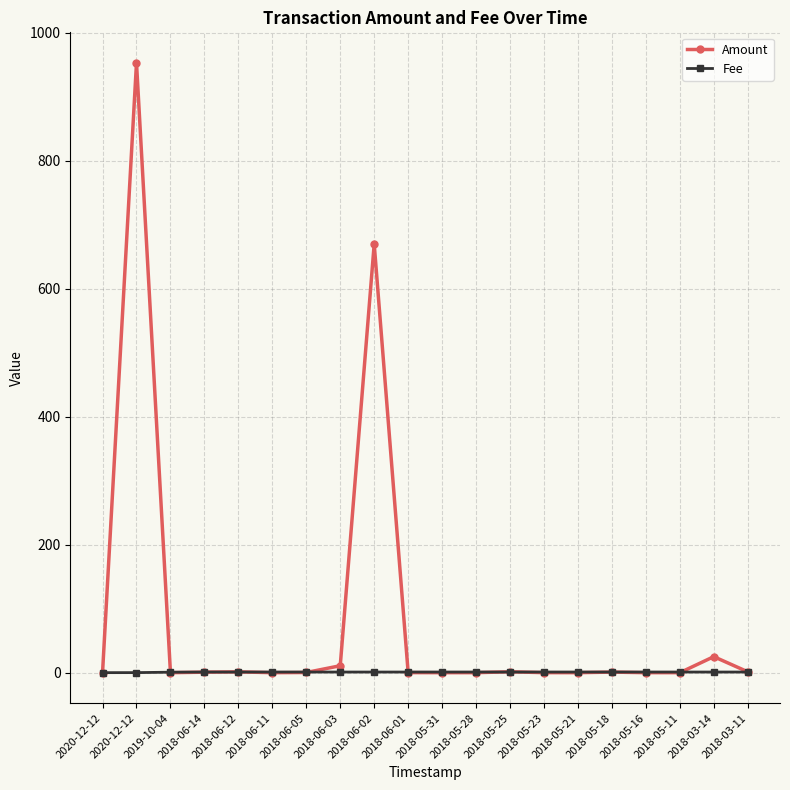

What is the total value across all series at 2018-05-11?

1.0